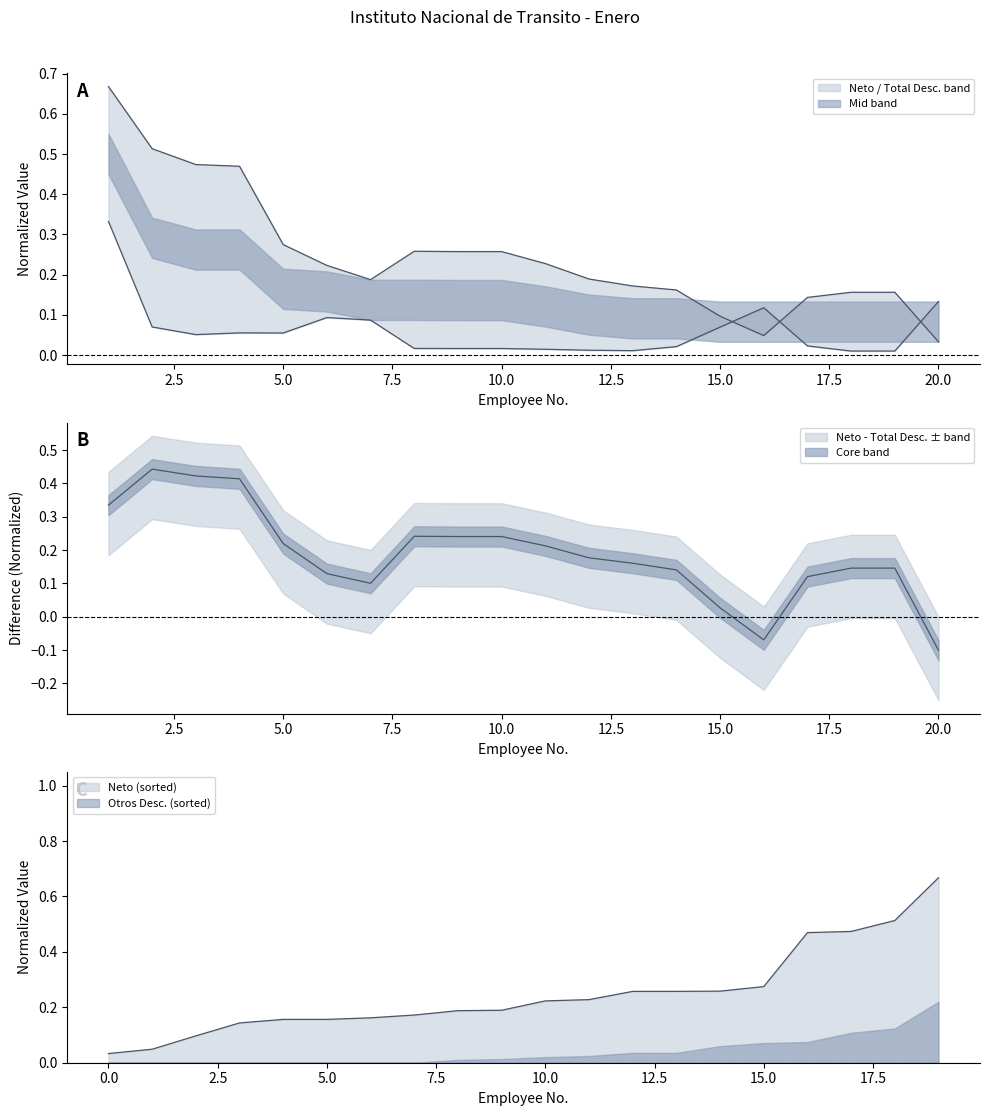

What is the greatest value displayed?

0.7